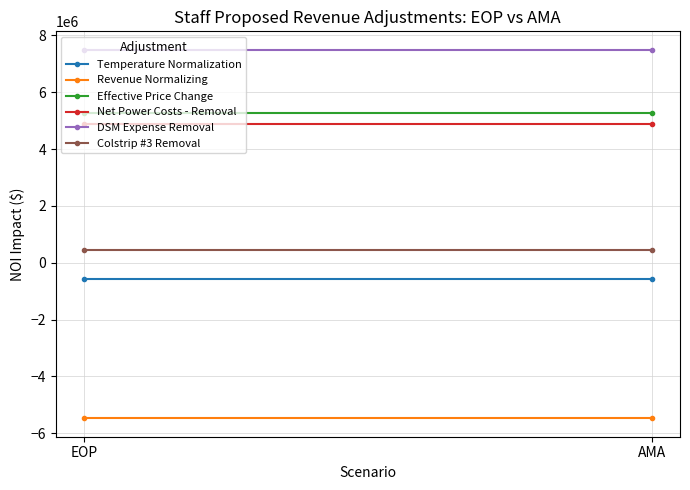

The DSM Expense Removal series shows 10298597.0 at AMA. True or false?

False